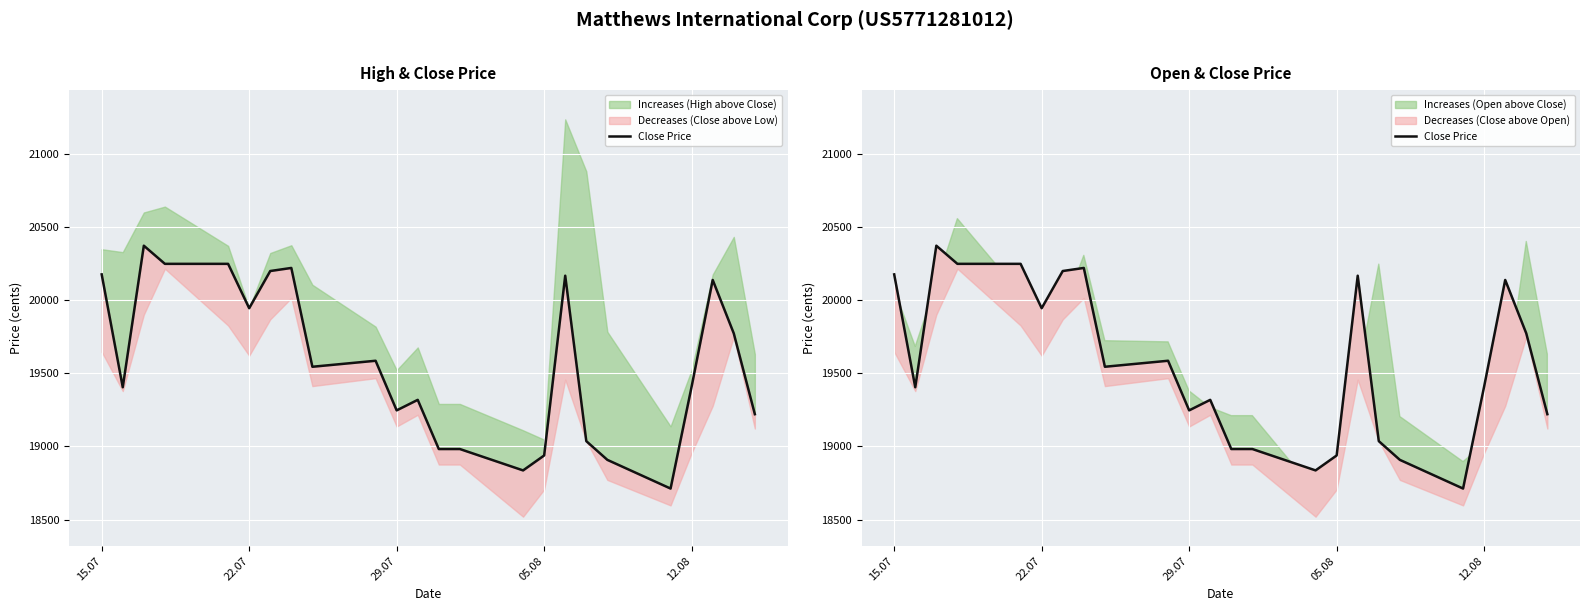

What is the sum of all values?

469596